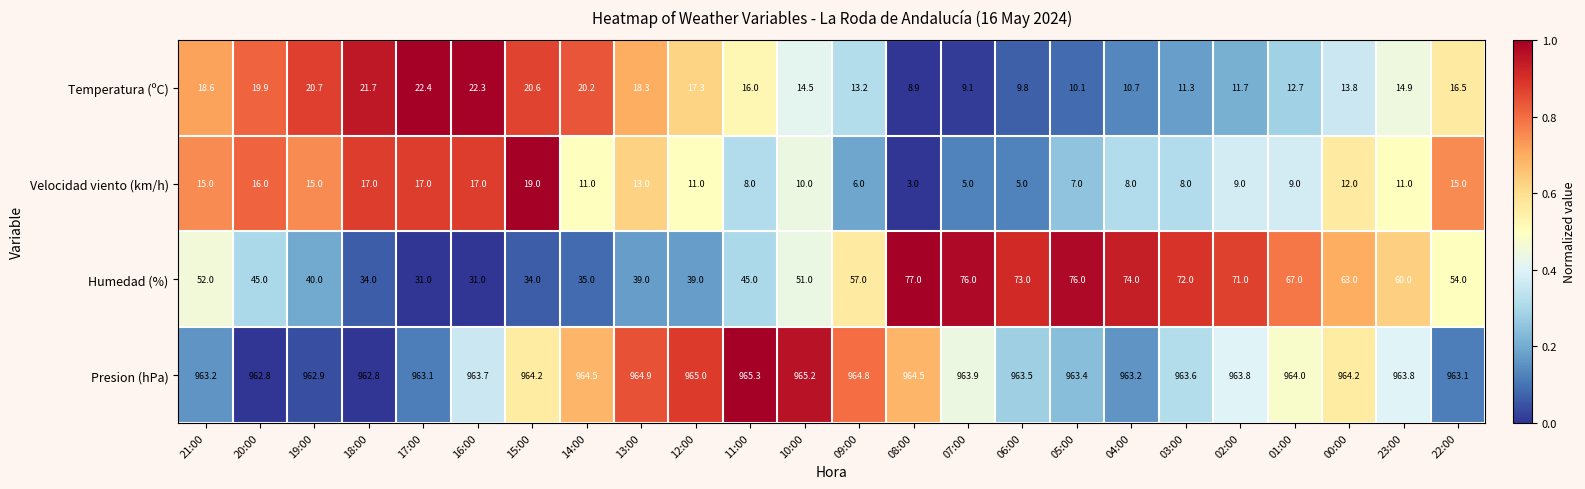

What is the difference between the maximum and second lowest values in the Presion (hPa) series?

2.5